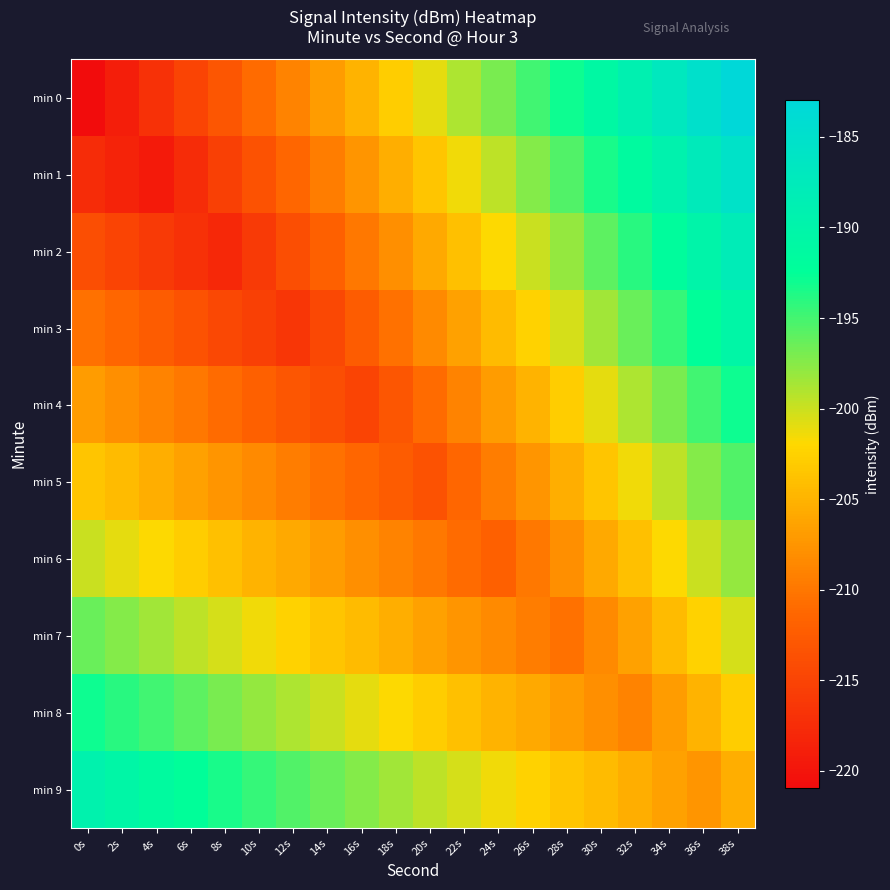

How many distinct data groups are displayed?

10